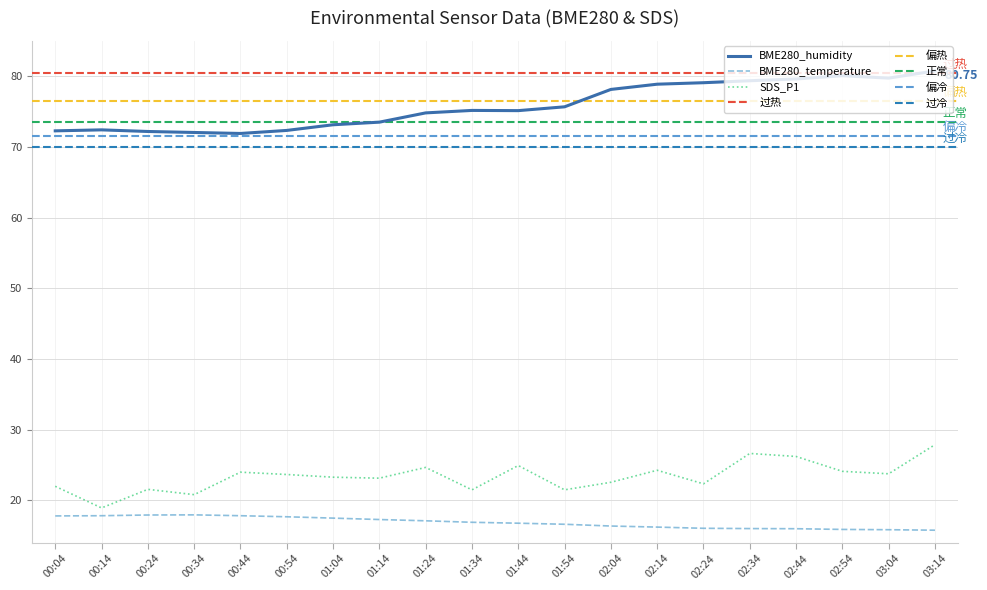

What value does the BME280_temperature series have at 00:44?

17.8